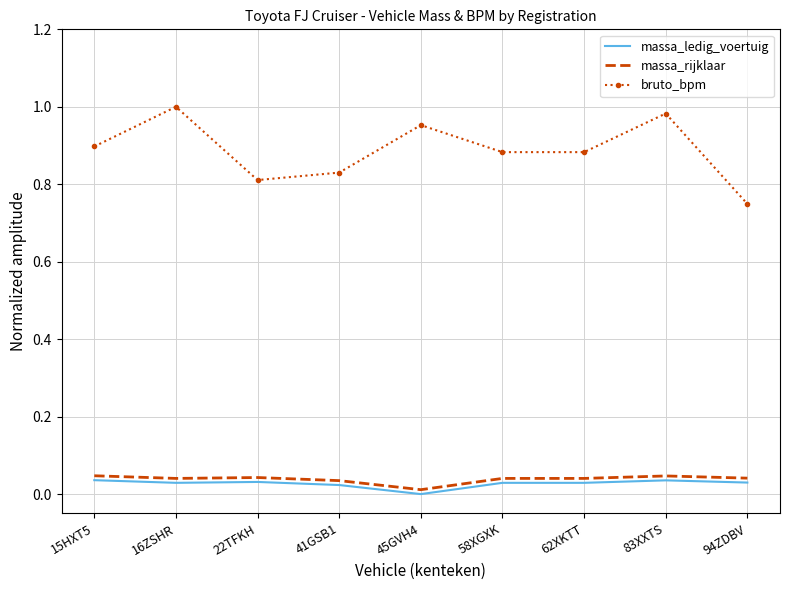

Count the massa_rijklaar values in the range 0 to 1.

9